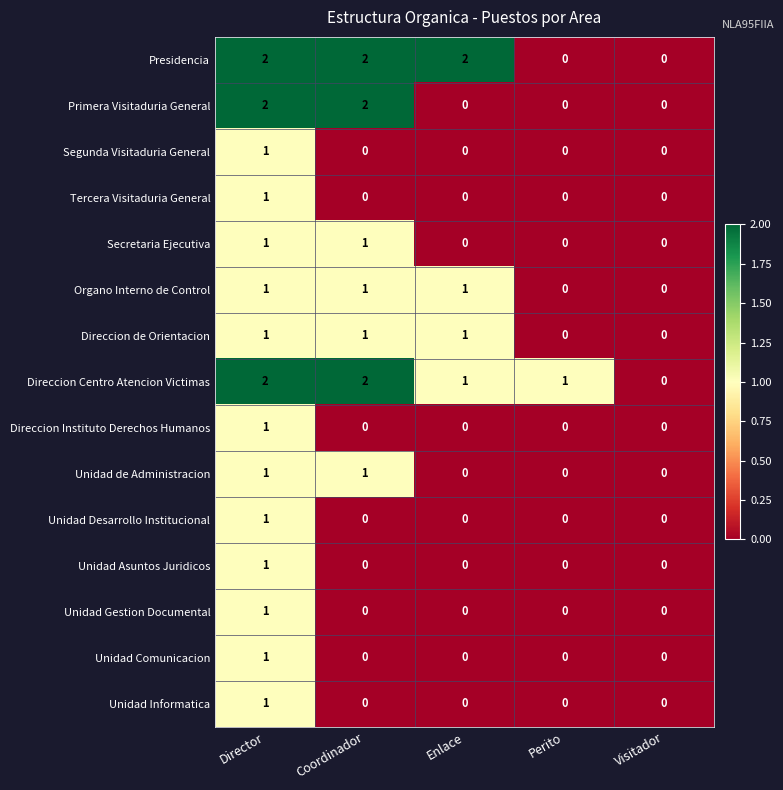

Is it true that Secretaria Ejecutiva equals 0 at Perito?

True